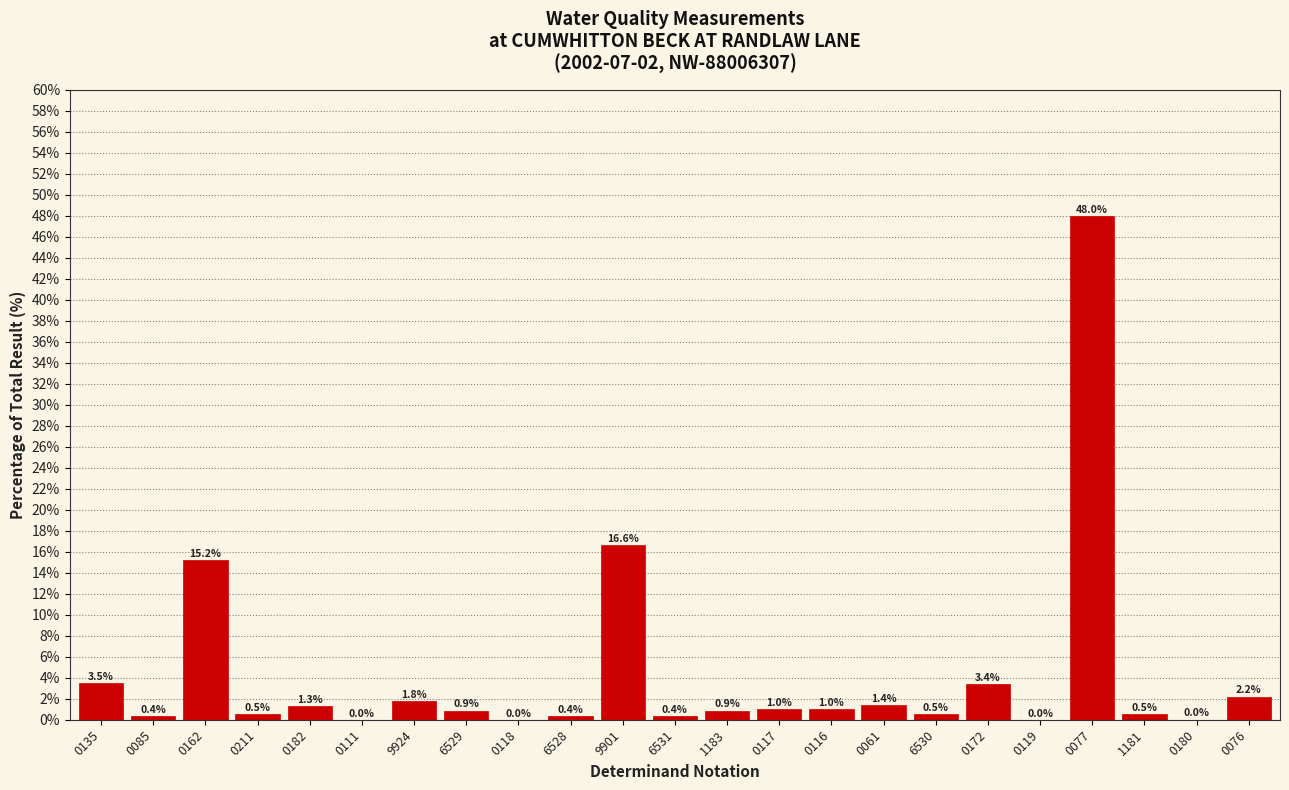

What is the sum of the values at 0211 and 0076?

2.7